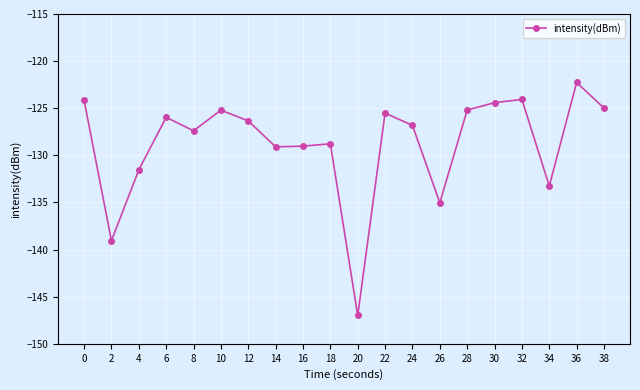

What is the change in value from 26 to 30?

+10.6